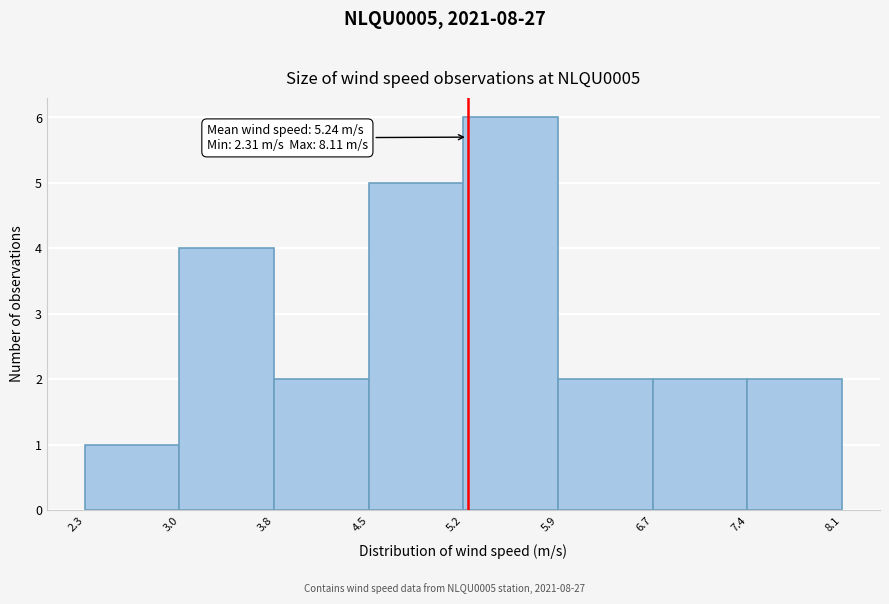

Over which range of the x-axis is the bar tallest?

5.2 to 5.9